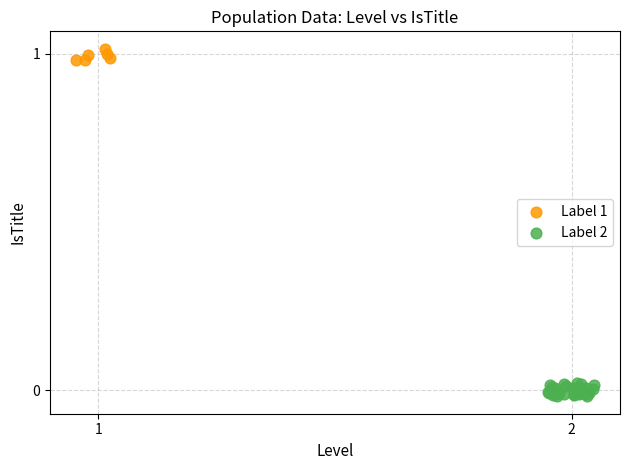

What are all the series names shown in the legend?

Label 1, Label 2